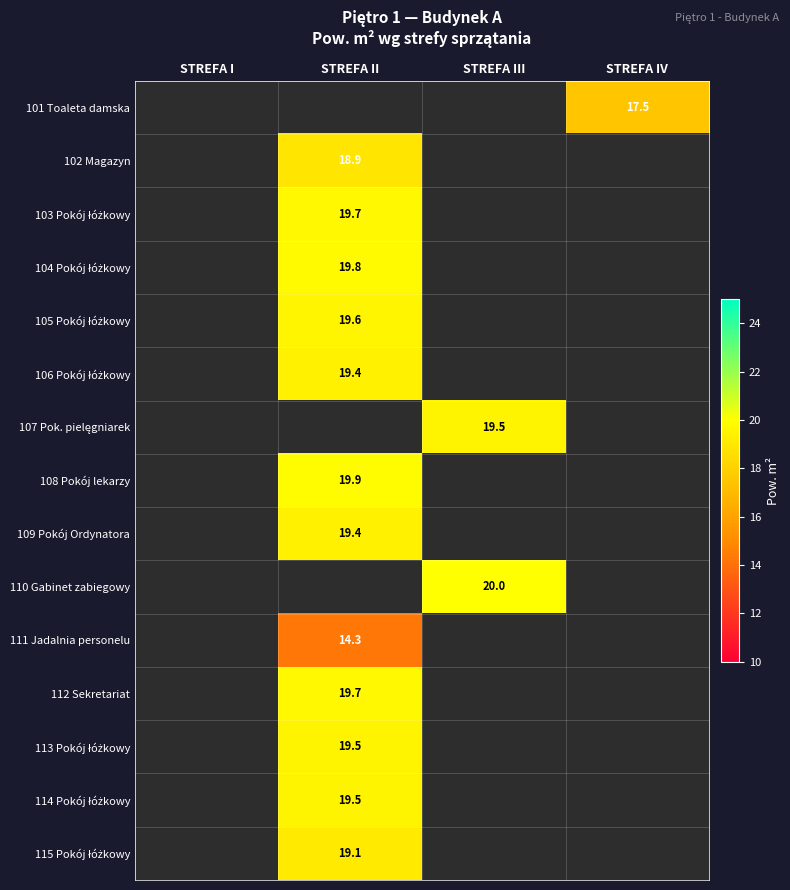

The value of 102 Magazyn at STREFA II is 25.5. True or false?

False